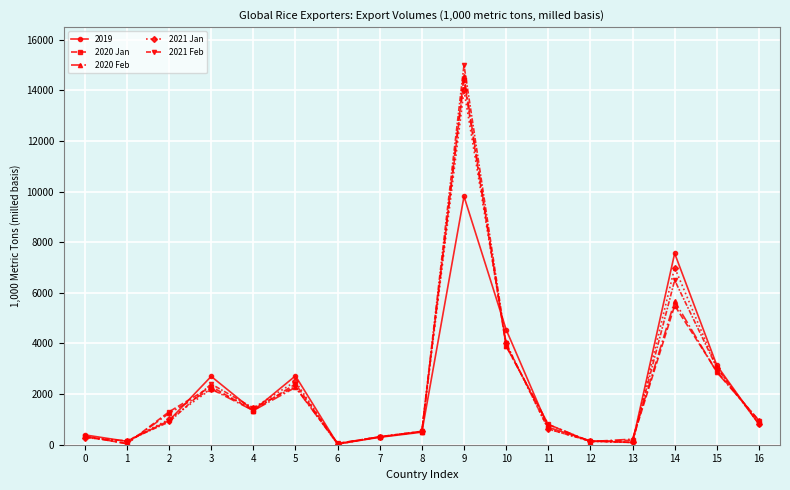

The value of 2021 Jan at 14 is 7000. True or false?

True